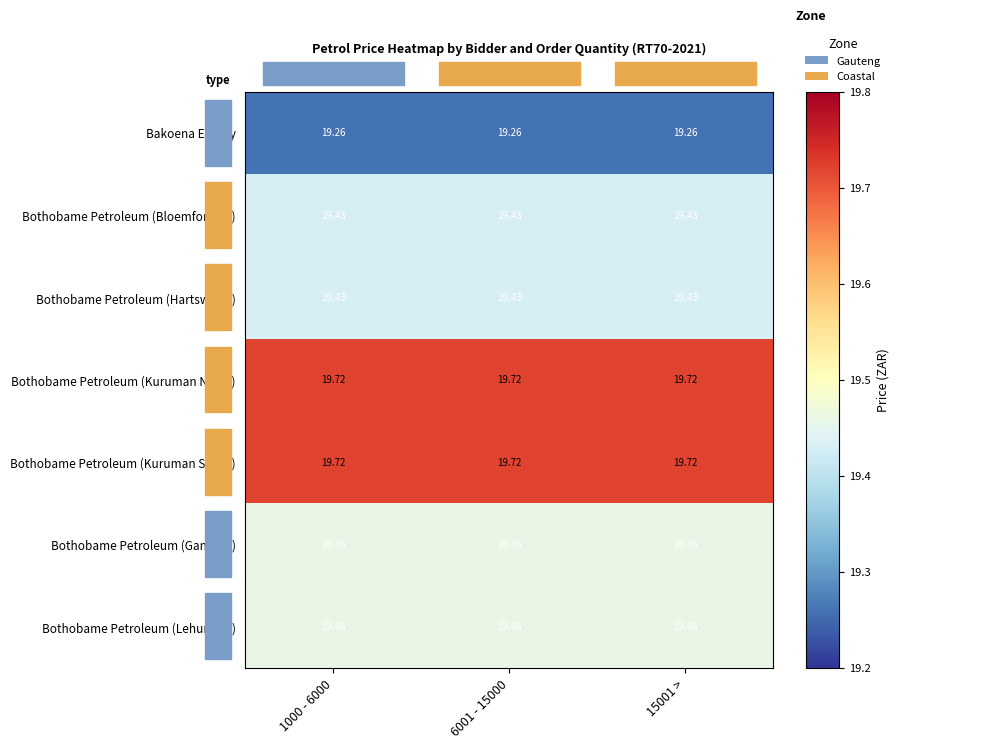

Is the value of Bothobame Petroleum (Hartswater) at 6001 - 15000 greater than the value of Bothobame Petroleum (Kuruman South) at 15001 >?

No